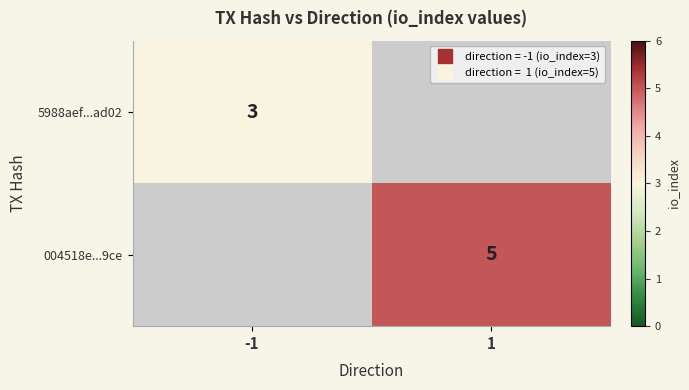

What is the highest value of the 5988aef...ad02 series?

3.0